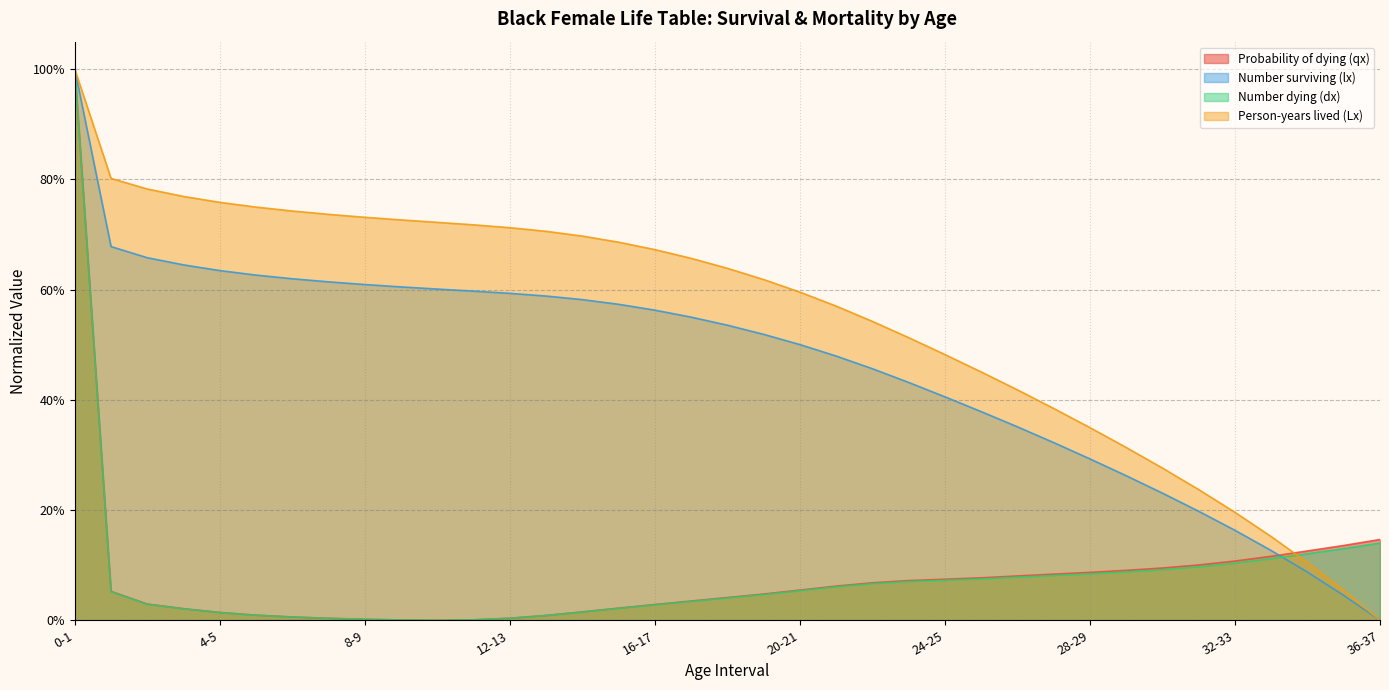

The value of Number dying (dx) at 19-20 is 0.0. True or false?

True